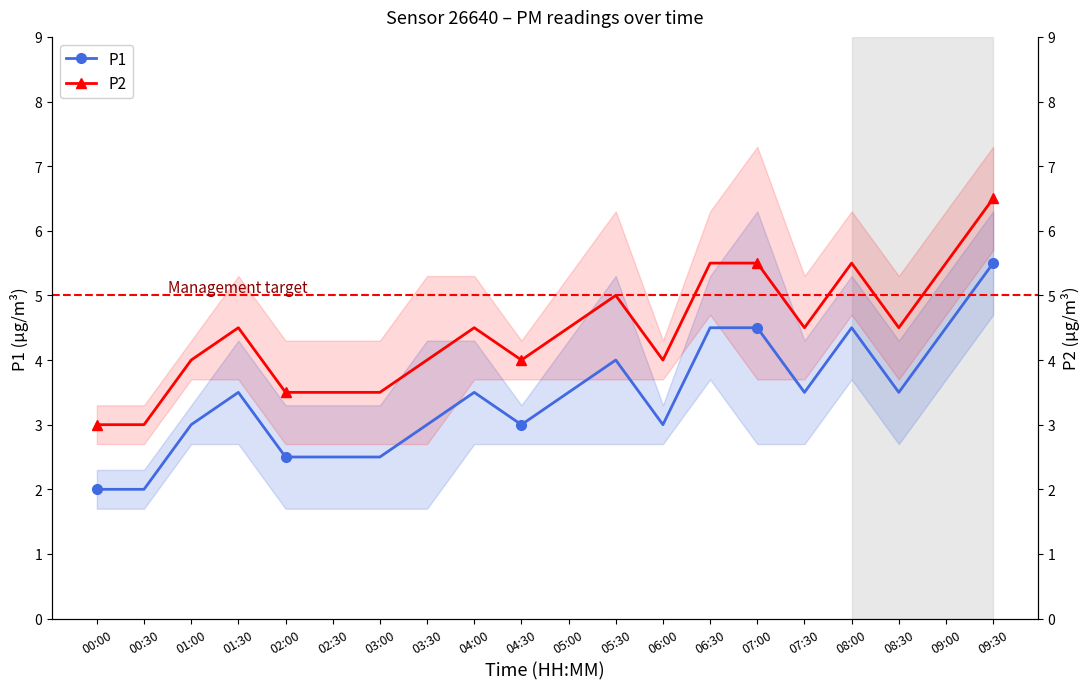

Reading left to right, extract all data points from this chart.

P1: 2.0	2.0	3.0	3.5	2.5	2.5	2.5	3.0	3.5	3.0	3.5	4.0	3.0	4.5	4.5	3.5	4.5	3.5	4.5	5.5
P2: 3.0	3.0	4.0	4.5	3.5	3.5	3.5	4.0	4.5	4.0	4.5	5.0	4.0	5.5	5.5	4.5	5.5	4.5	5.5	6.5